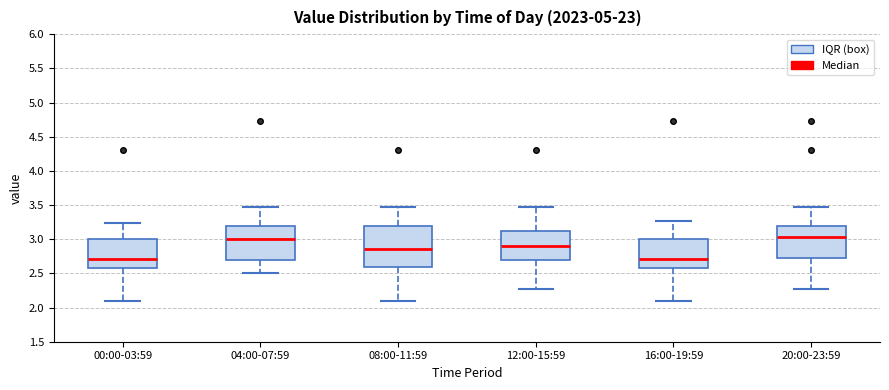

Where is the upper edge of the box for 16:00-19:59 on the y-axis? The values are not printed on the chart, so give them approximately, as read against the axis.

3.00